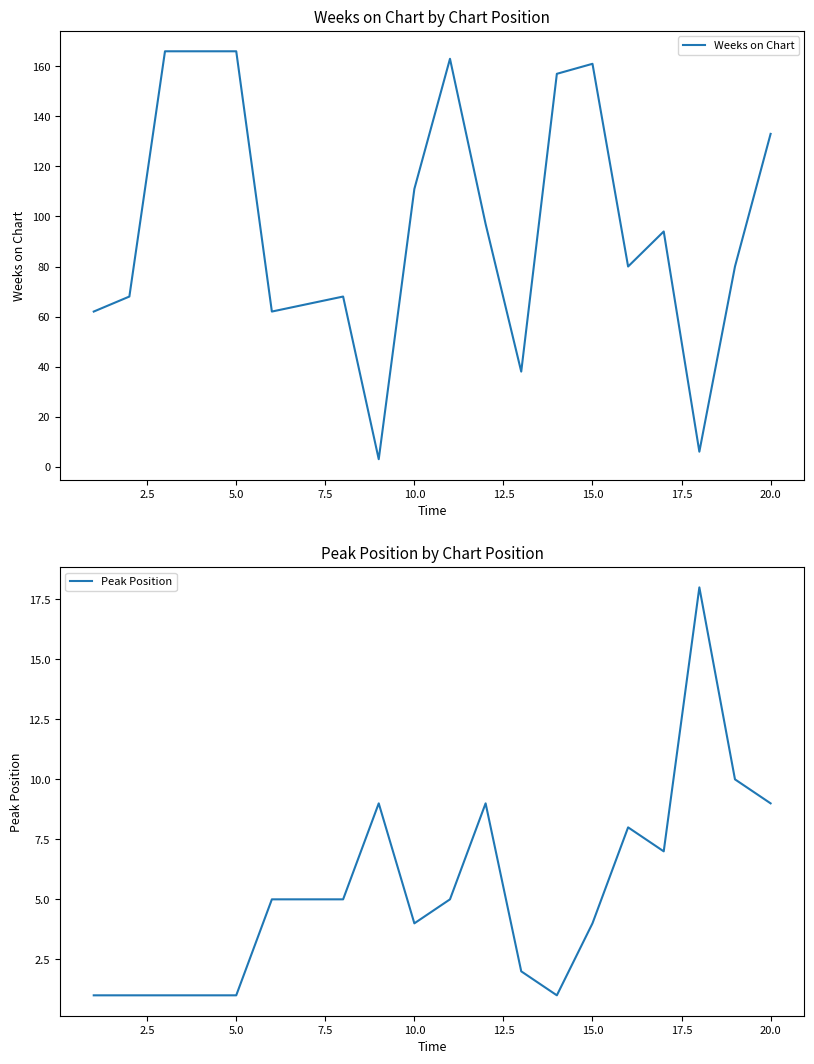

Is this an area chart (filled region under the line)?

No